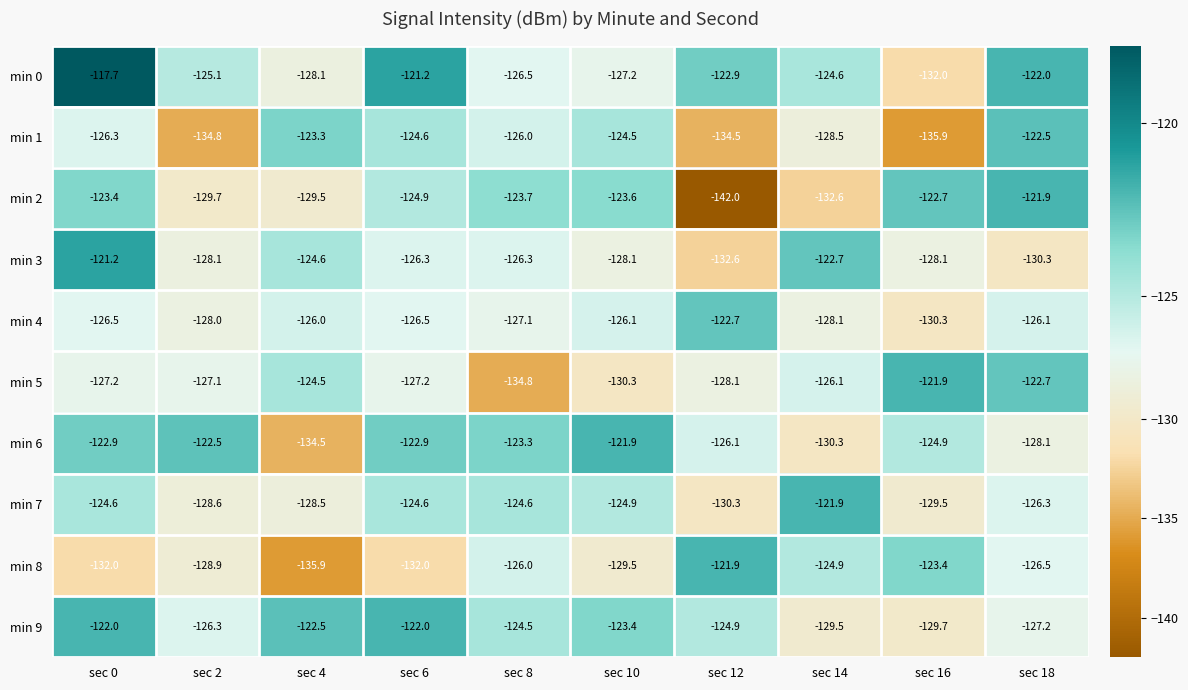

What is the difference between the highest and lowest values at sec 16?

14.0